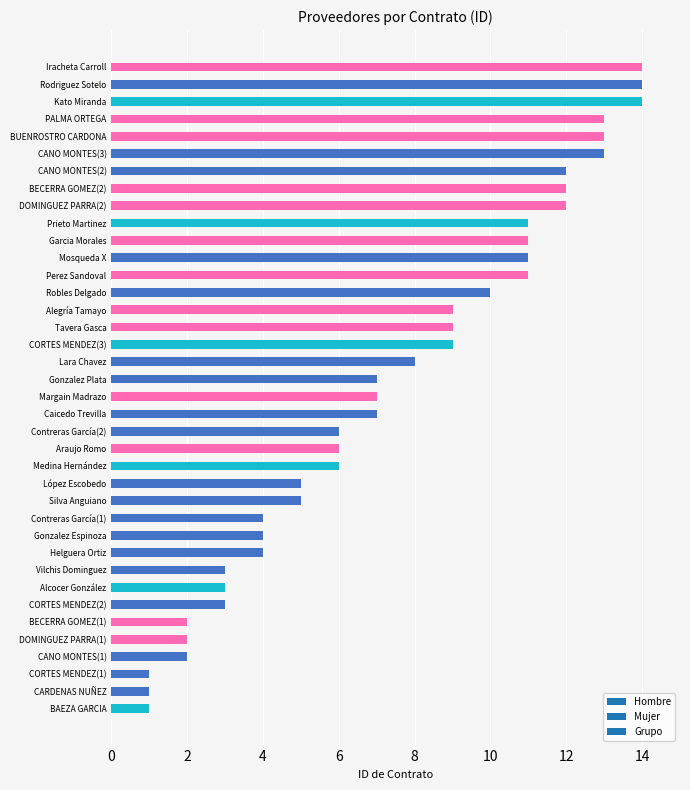

At which category does the chart reach its minimum across all series?

BAEZA GARCIA